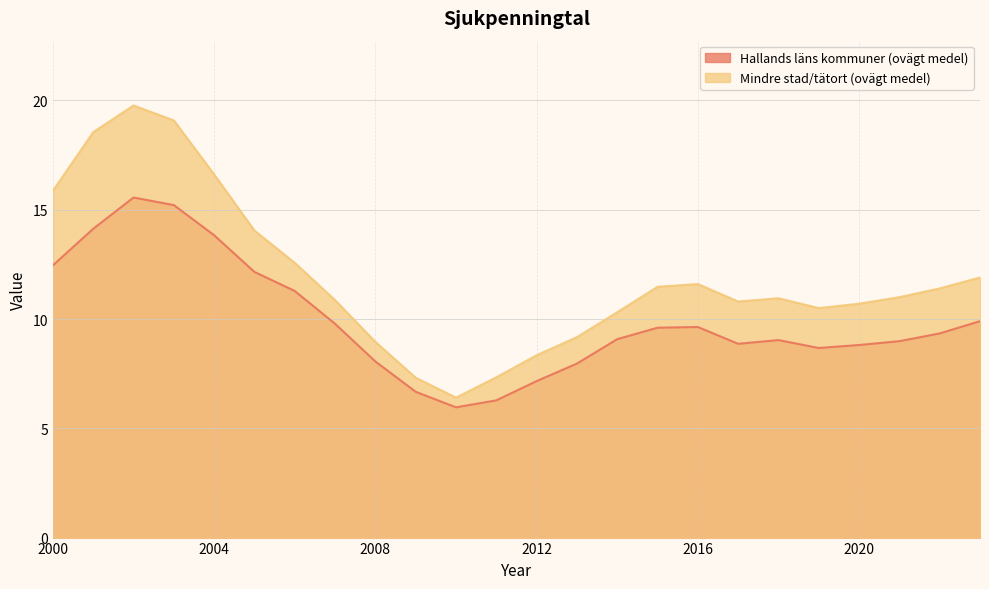

Rank the series at 2013 from highest to lowest value.

Mindre stad/tätort (ovägt medel), Hallands läns kommuner (ovägt medel)